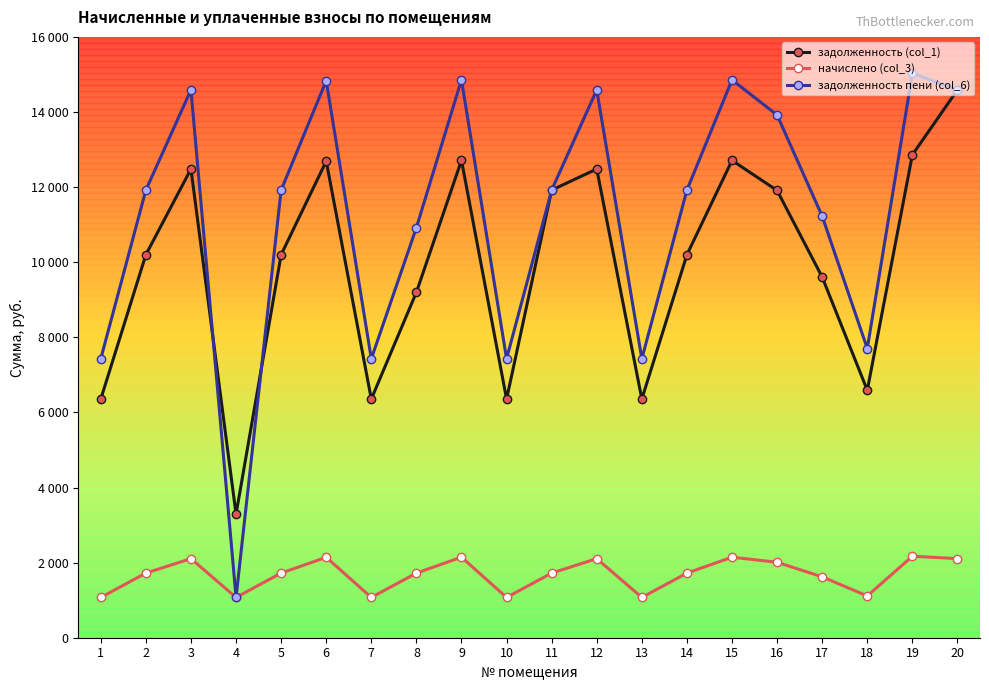

At how many categories does at least one series exceed 2720?

20